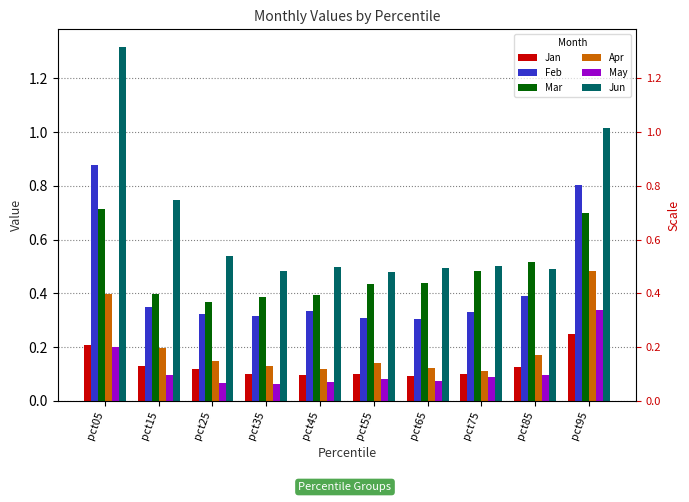

What are all the series names shown in the legend?

Jan, Feb, Mar, Apr, May, Jun